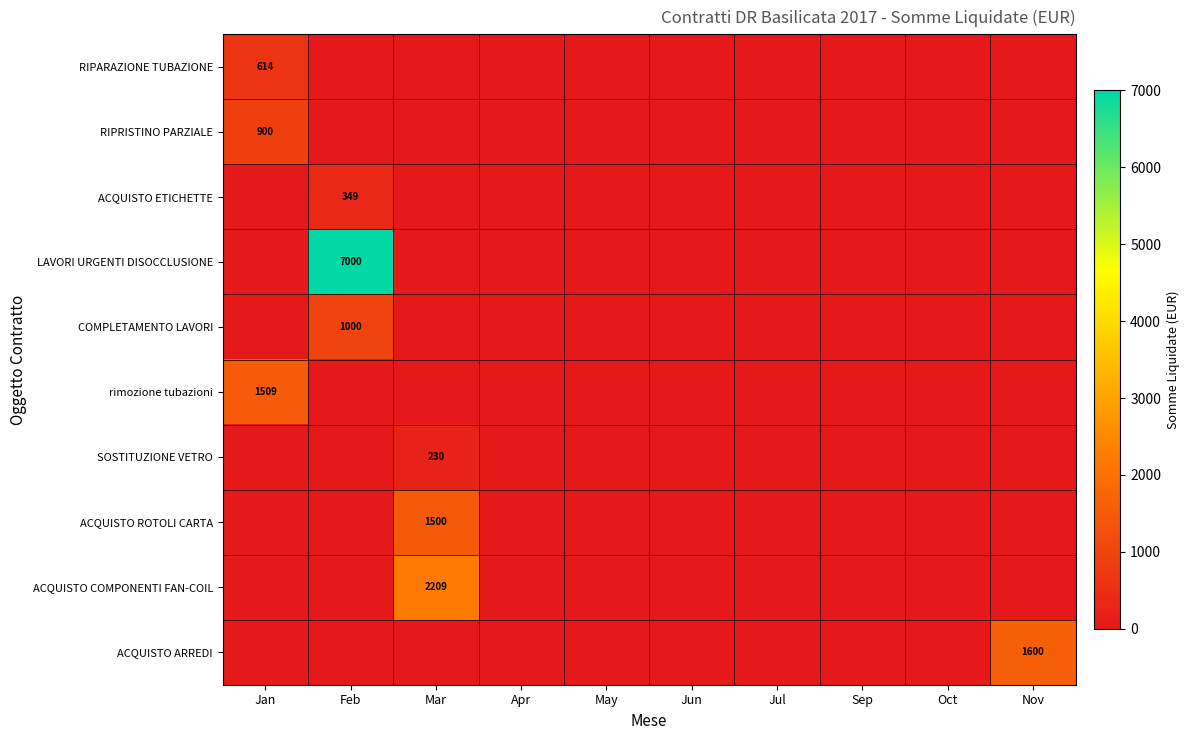

How many distinct data groups are displayed?

10